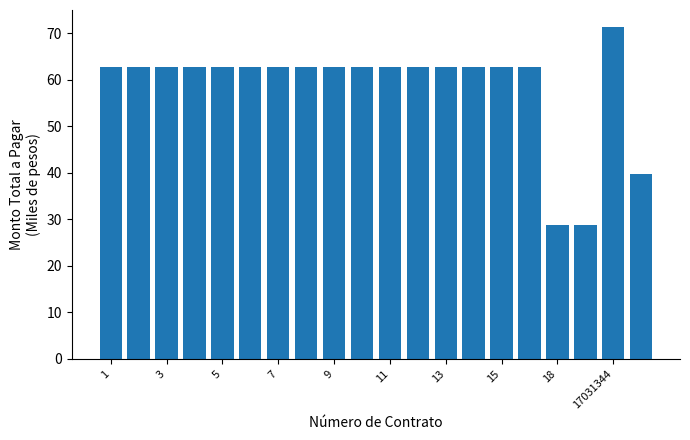

Reading left to right, transcribe all the data shown in this chart.

62.6	62.6	62.6	62.6	62.6	62.6	62.6	62.6	62.6	62.6	62.6	62.6	62.6	62.6	62.6	62.6	28.8	28.8	71.4	39.7